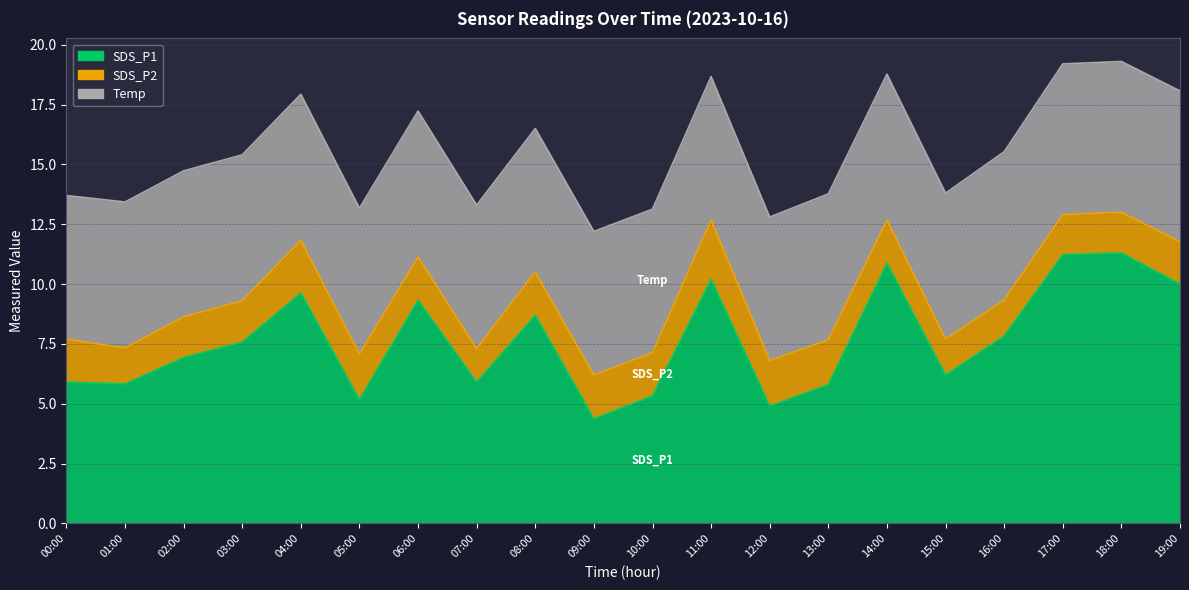

What is the value of the SDS_P2 point at the 9th from the left?

1.8